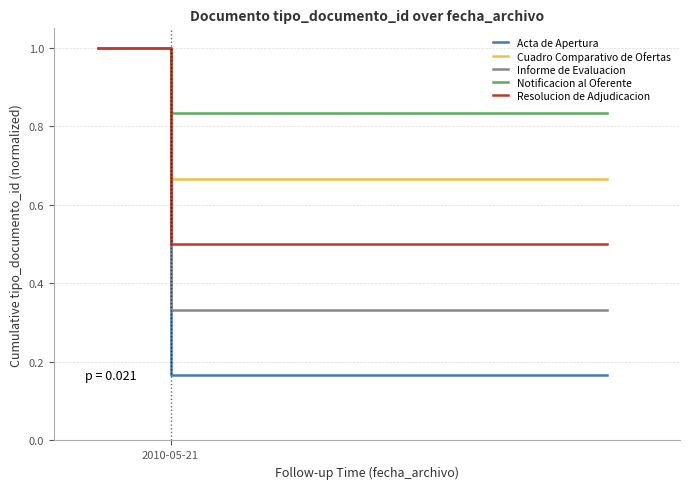

Count the number of data series in this chart.

5